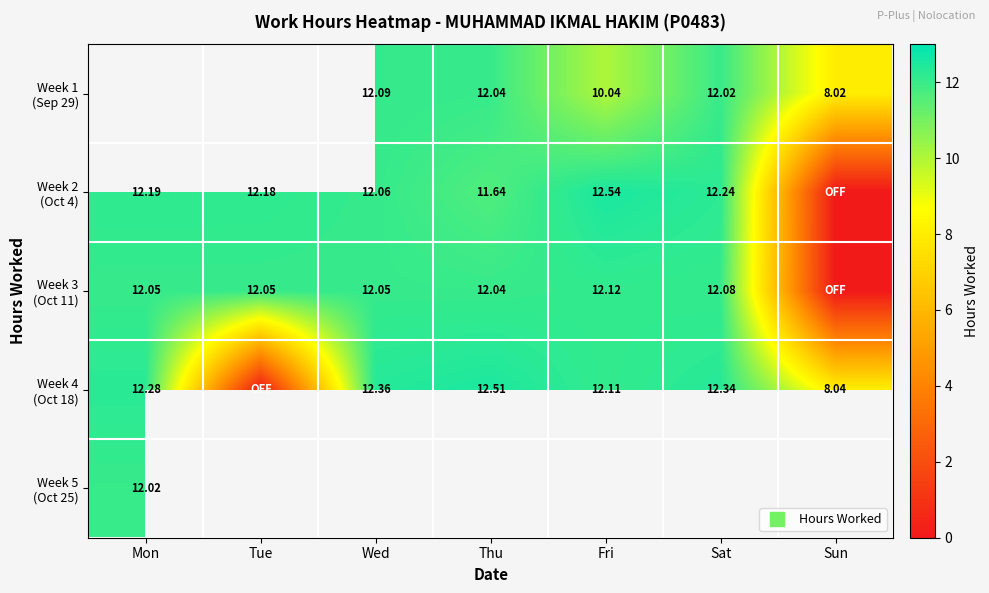

Is it true that Week 4 (Oct 18) equals 12.4 at Wed?

True